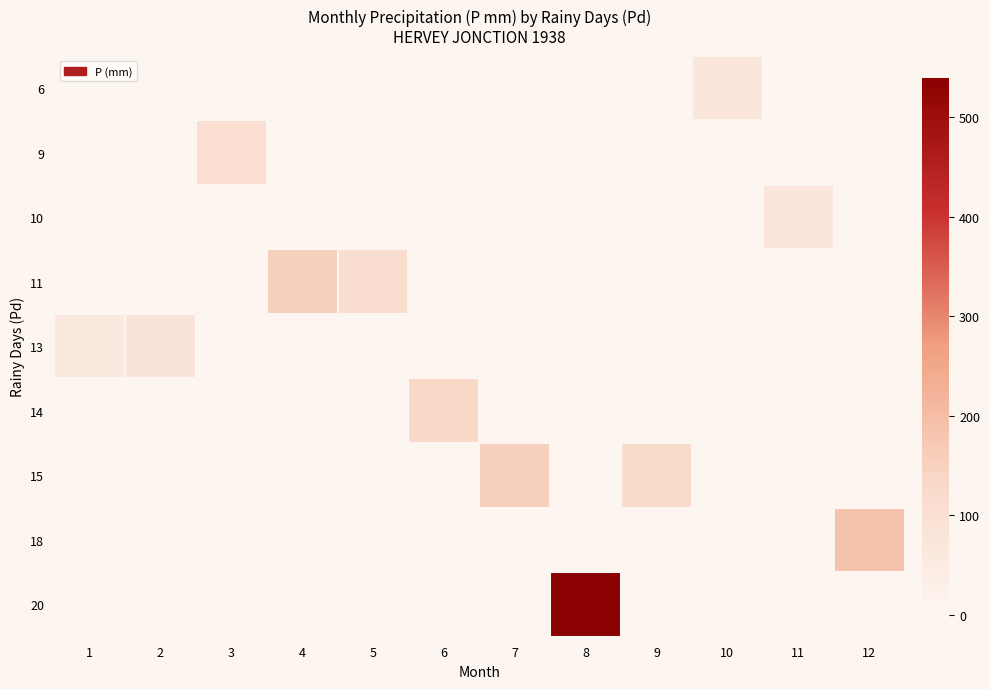

List the series in order of their peak value, lowest first.

6, 9, 10, 11, 13, 14, 15, 18, 20